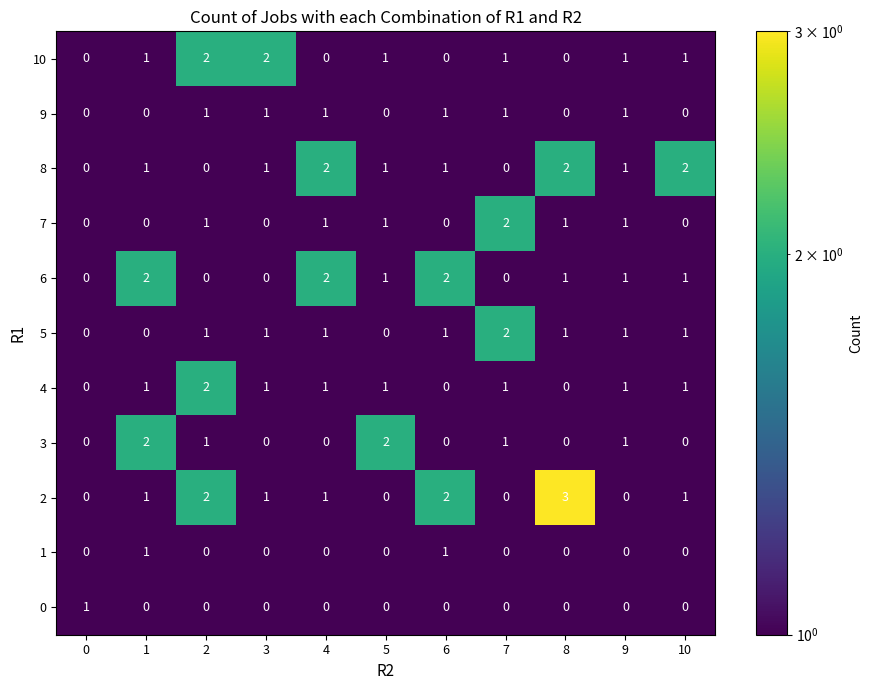

What is the total value across all series at 9?

8